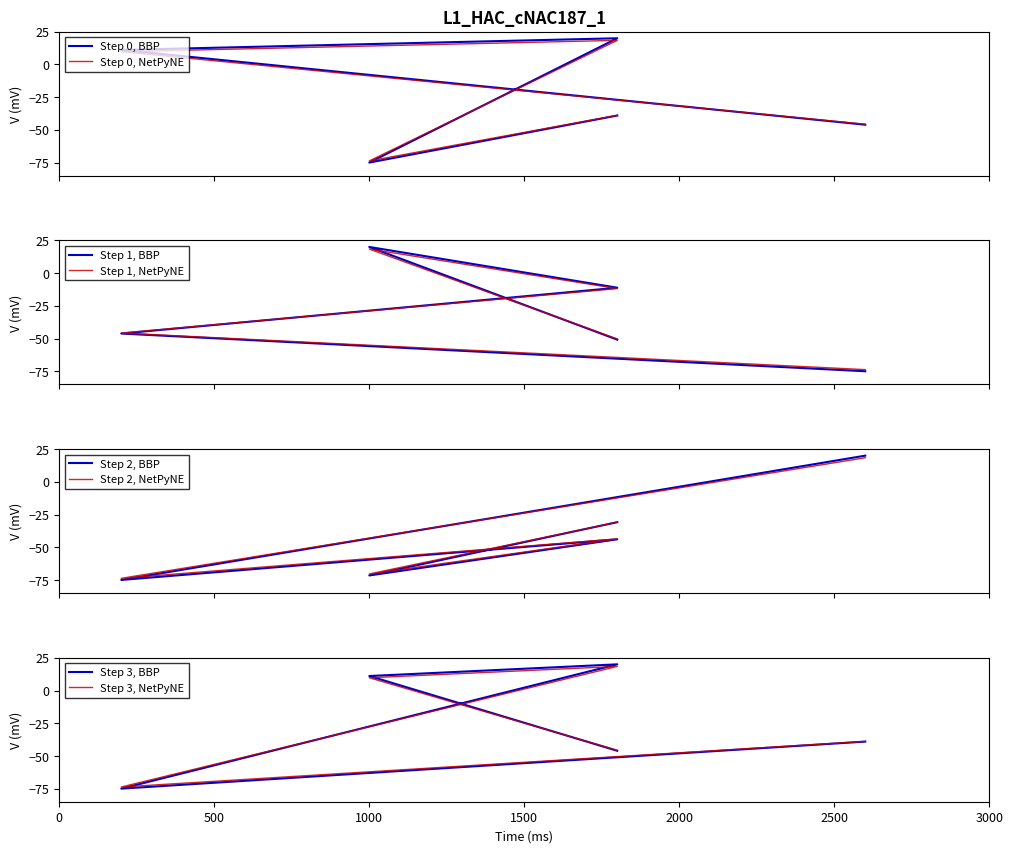

How many data points does each series have?

5